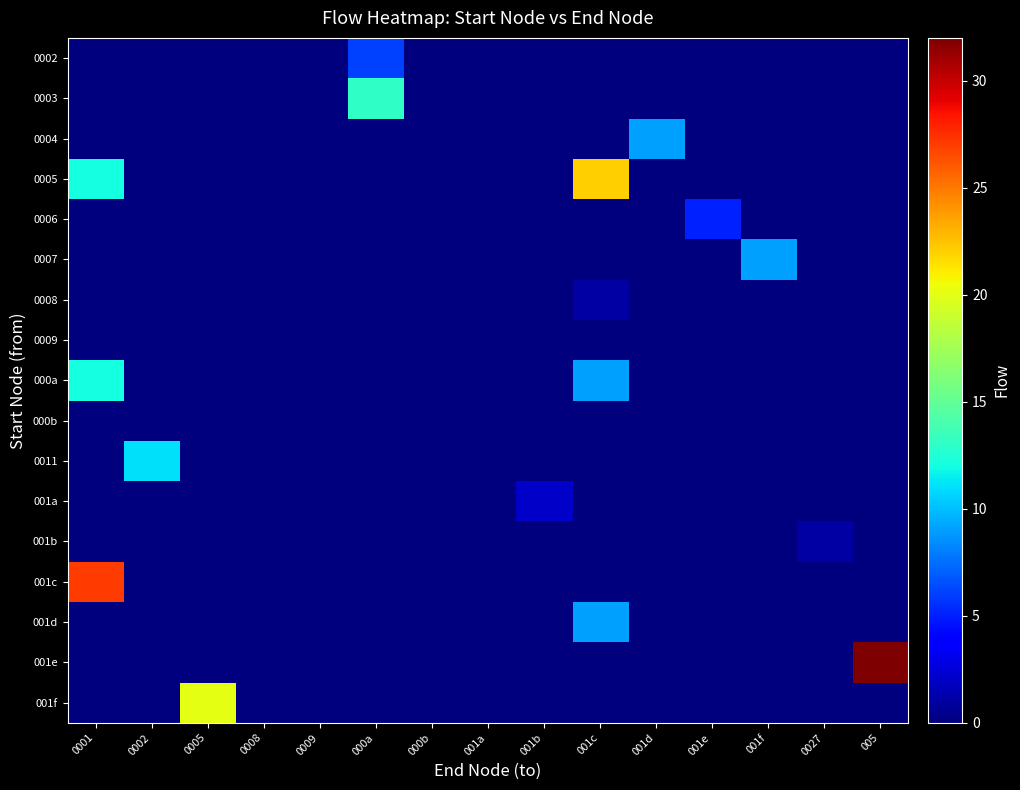

At which category is the sum across all series the highest?

0001